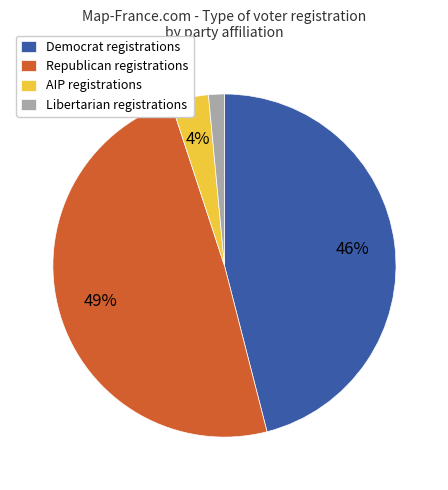

Does Libertarian registrations represent more than half of the total?

No